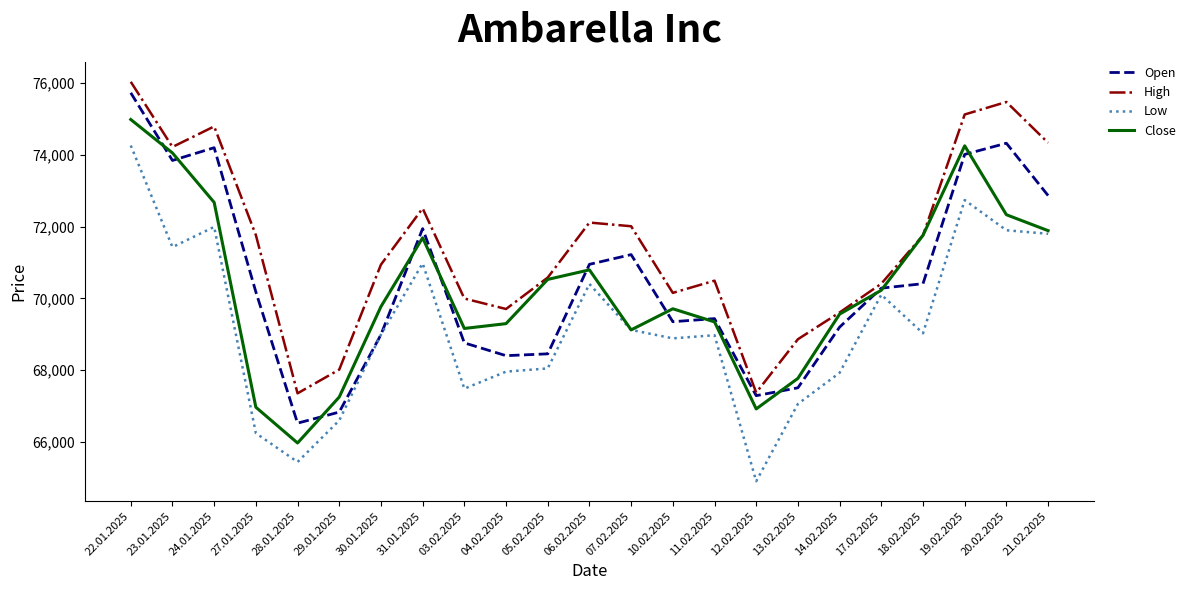

True or false: Close has more than 0 points higher than both neighbors.

True